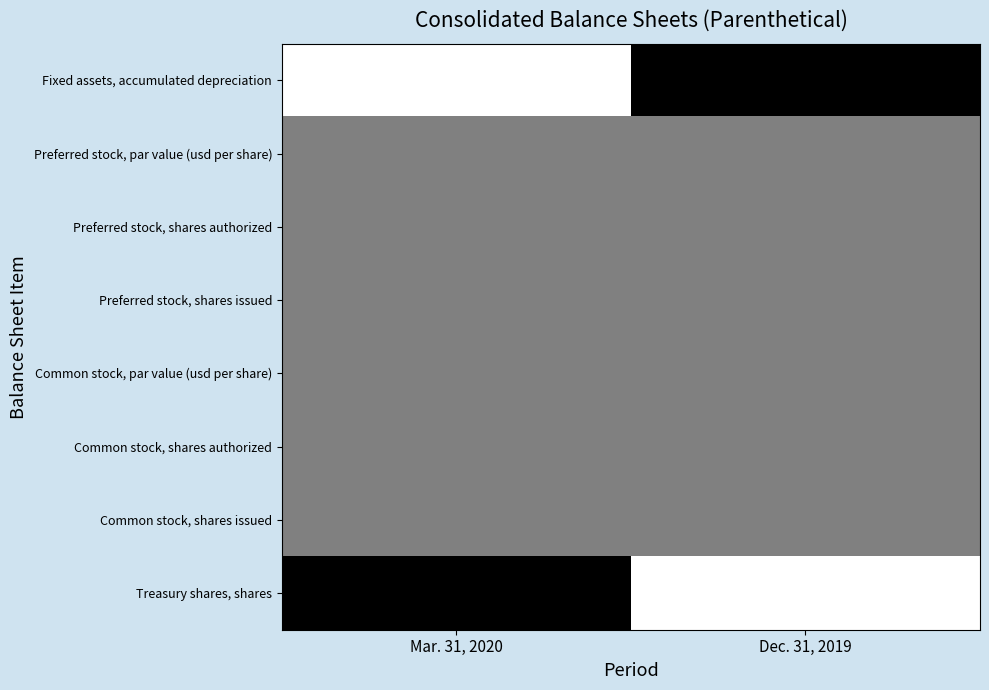

Rank the series by their maximum value, from lowest to highest.

Preferred stock, par value (usd per share), Preferred stock, shares authorized, Preferred stock, shares issued, Common stock, par value (usd per share), Common stock, shares authorized, Common stock, shares issued, Fixed assets, accumulated depreciation, Treasury shares, shares